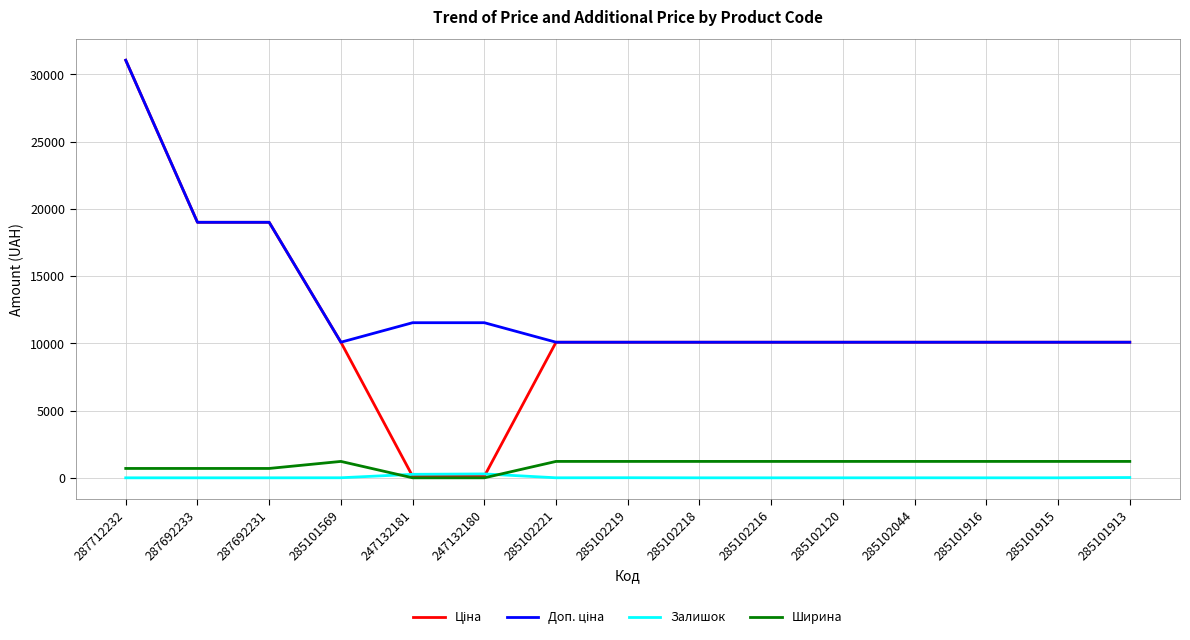

What is the maximum value for Ширина?

1220.0